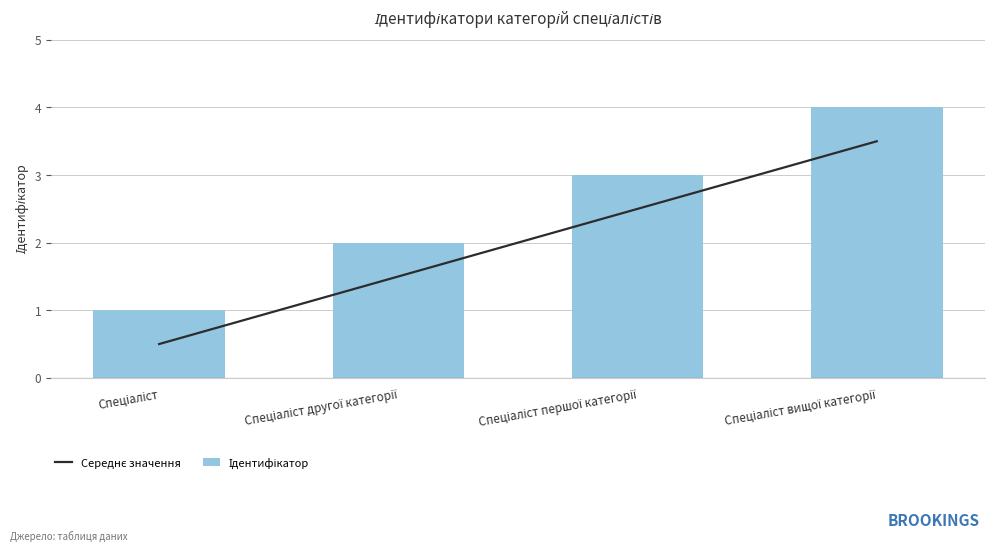

Reading left to right, what are all the values shown in this chart?

Середнє значення: Спеціаліст=0.5	Спеціаліст другої категорії=1.5	Спеціаліст першої категорії=2.5	Спеціаліст вищої категорії=3.5
Ідентифікатор: Спеціаліст=1.0	Спеціаліст другої категорії=2.0	Спеціаліст першої категорії=3.0	Спеціаліст вищої категорії=4.0